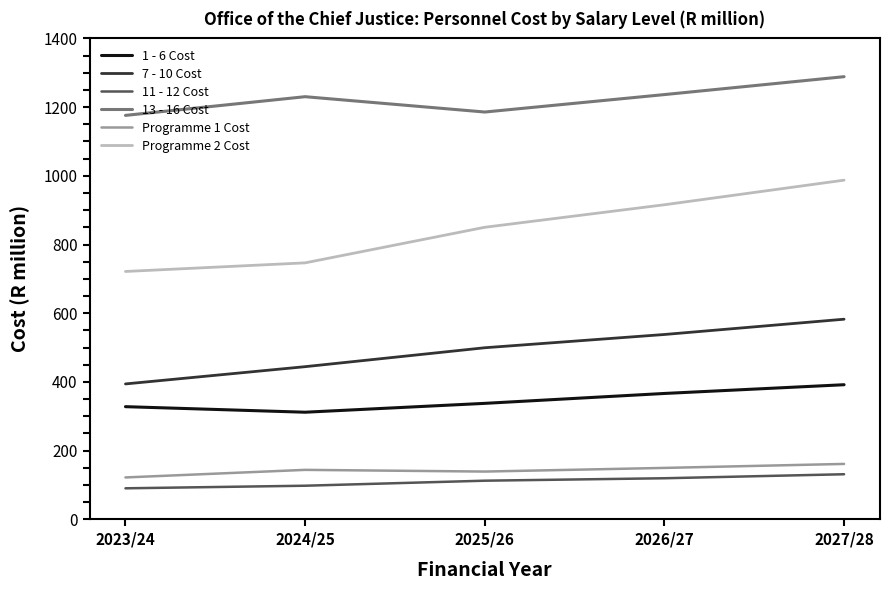

What is the sum of the Programme 2 Cost values at 2025/26 and 2027/28?

1837.5